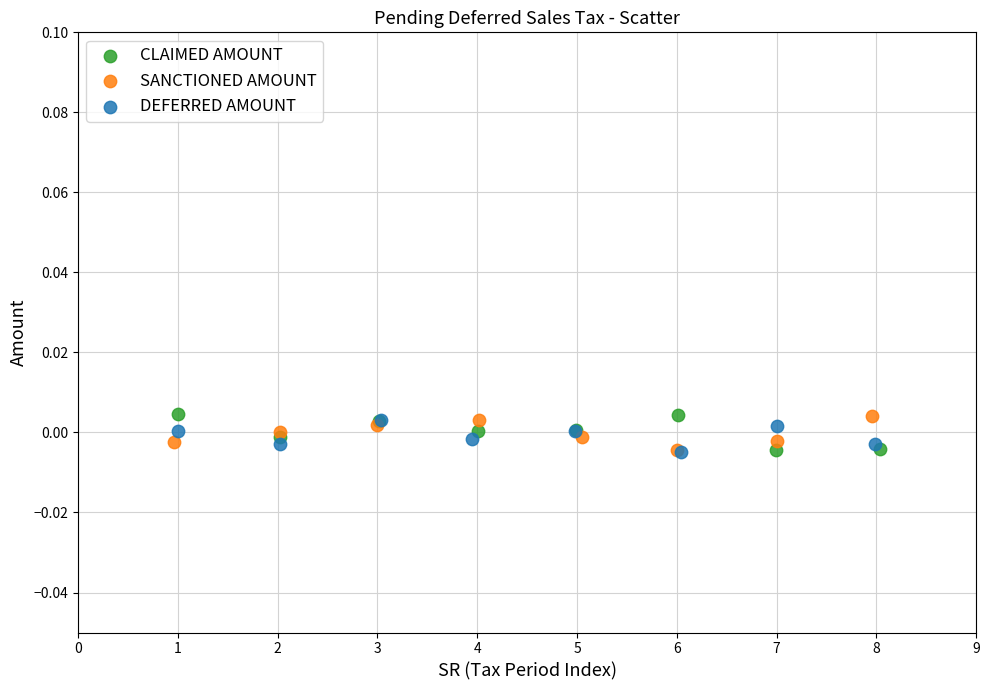

What are all the series names shown in the legend?

CLAIMED AMOUNT, SANCTIONED AMOUNT, DEFERRED AMOUNT